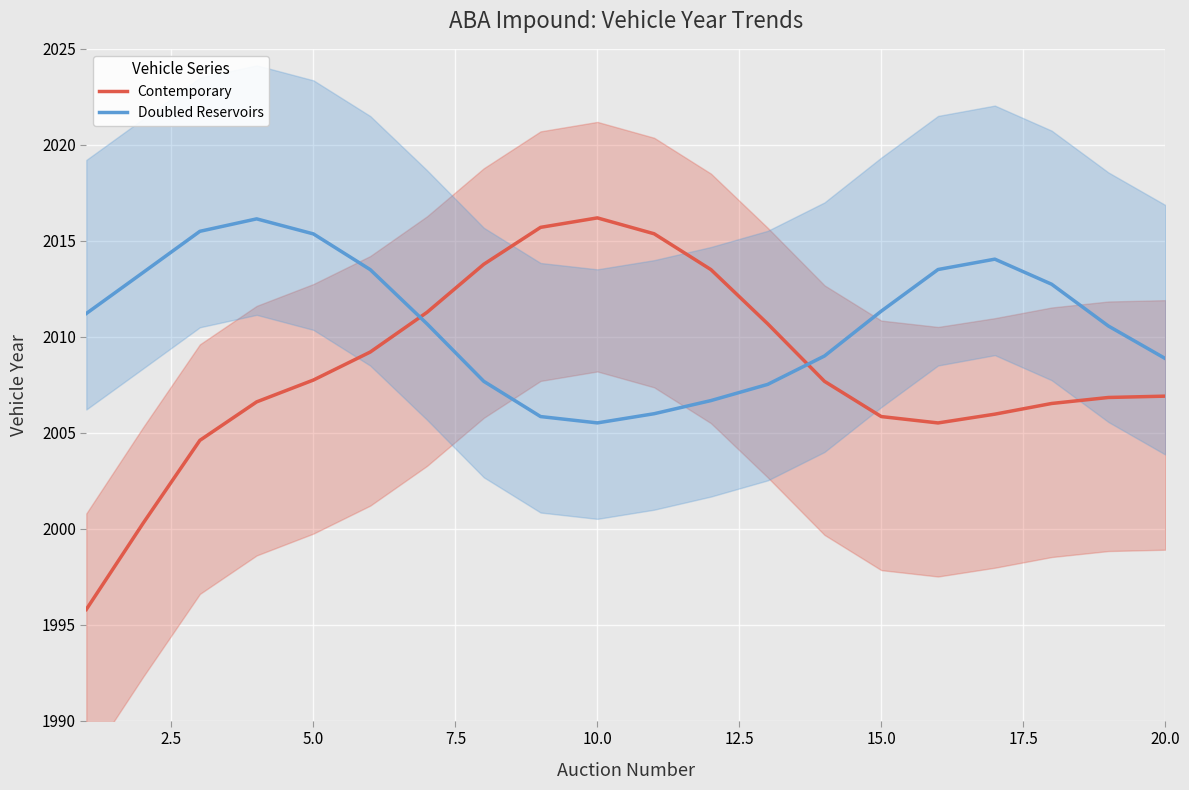

What is the maximum value for Doubled Reservoirs?

2016.1